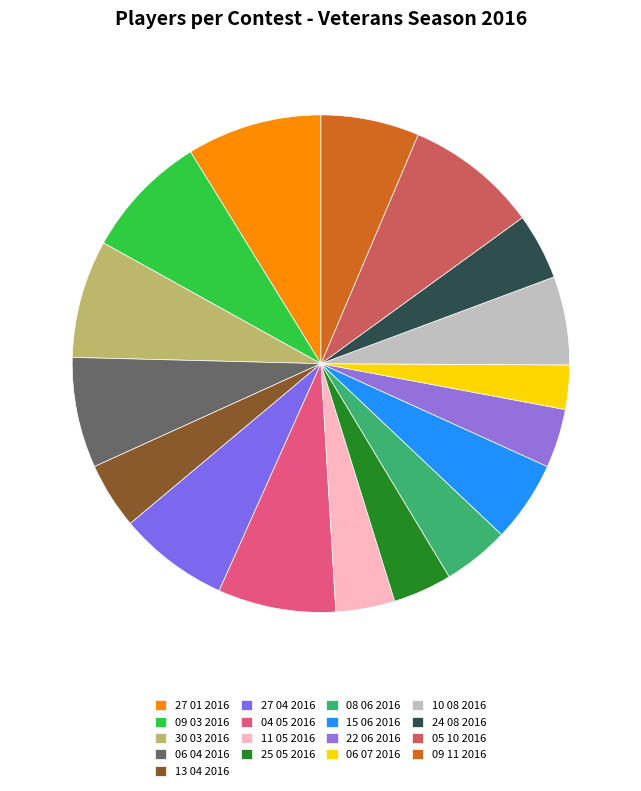

To the nearest percent, what portion does 30 03 2016 represent?

8%